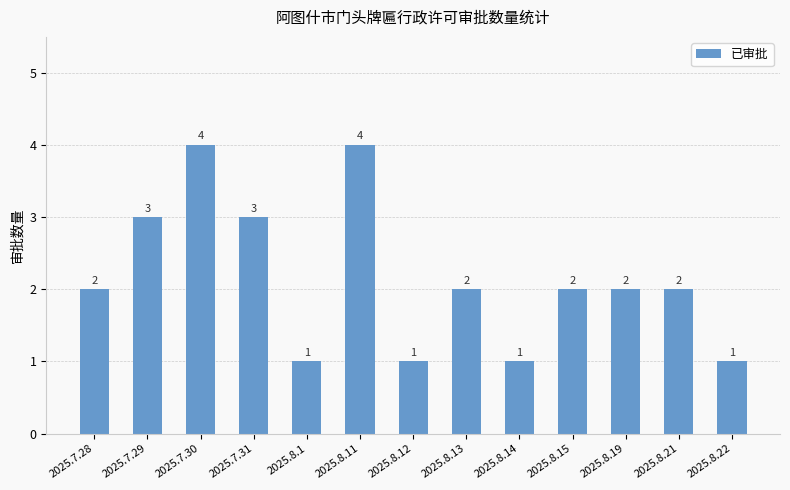

What is the label of the 7th bar from the right?

2025.8.12